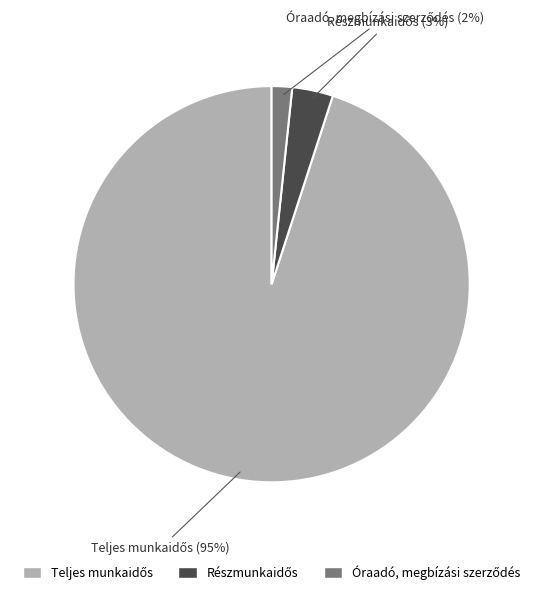

To the nearest percent, what is the average slice percentage?

33%